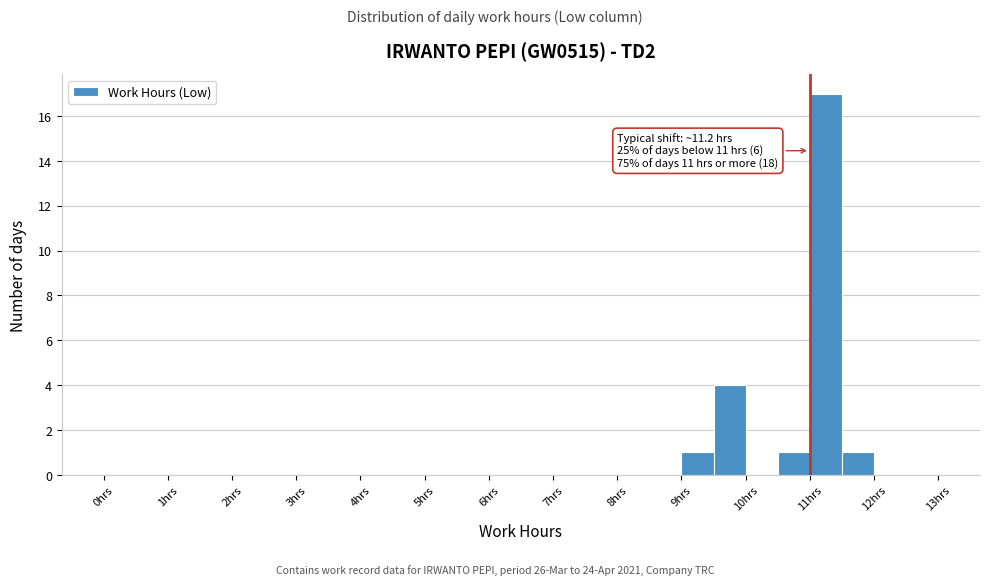

Which range on the x-axis has the tallest bar?

11.0 to 11.5